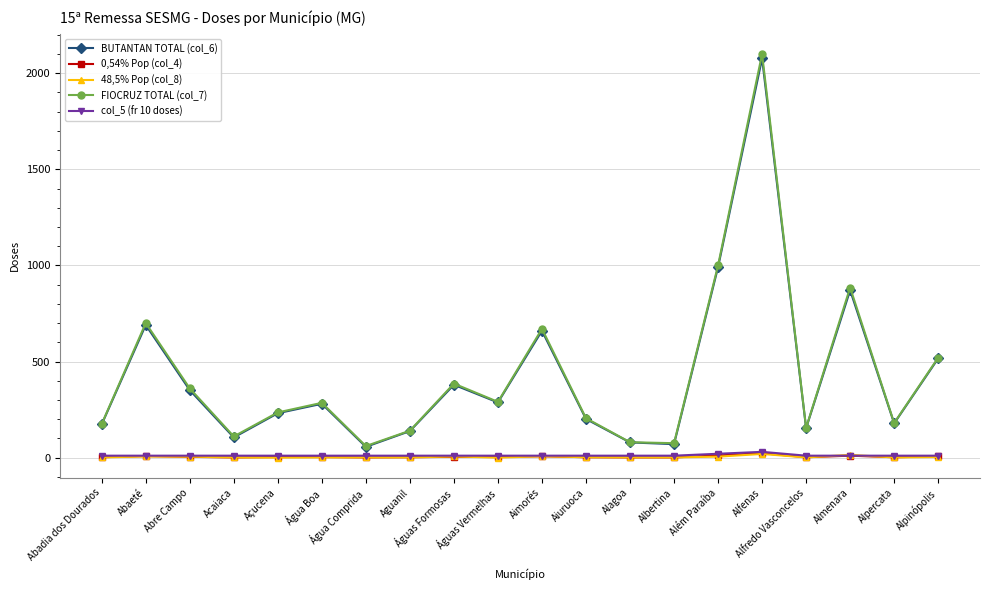

At how many categories does at least one series exceed 789?

3